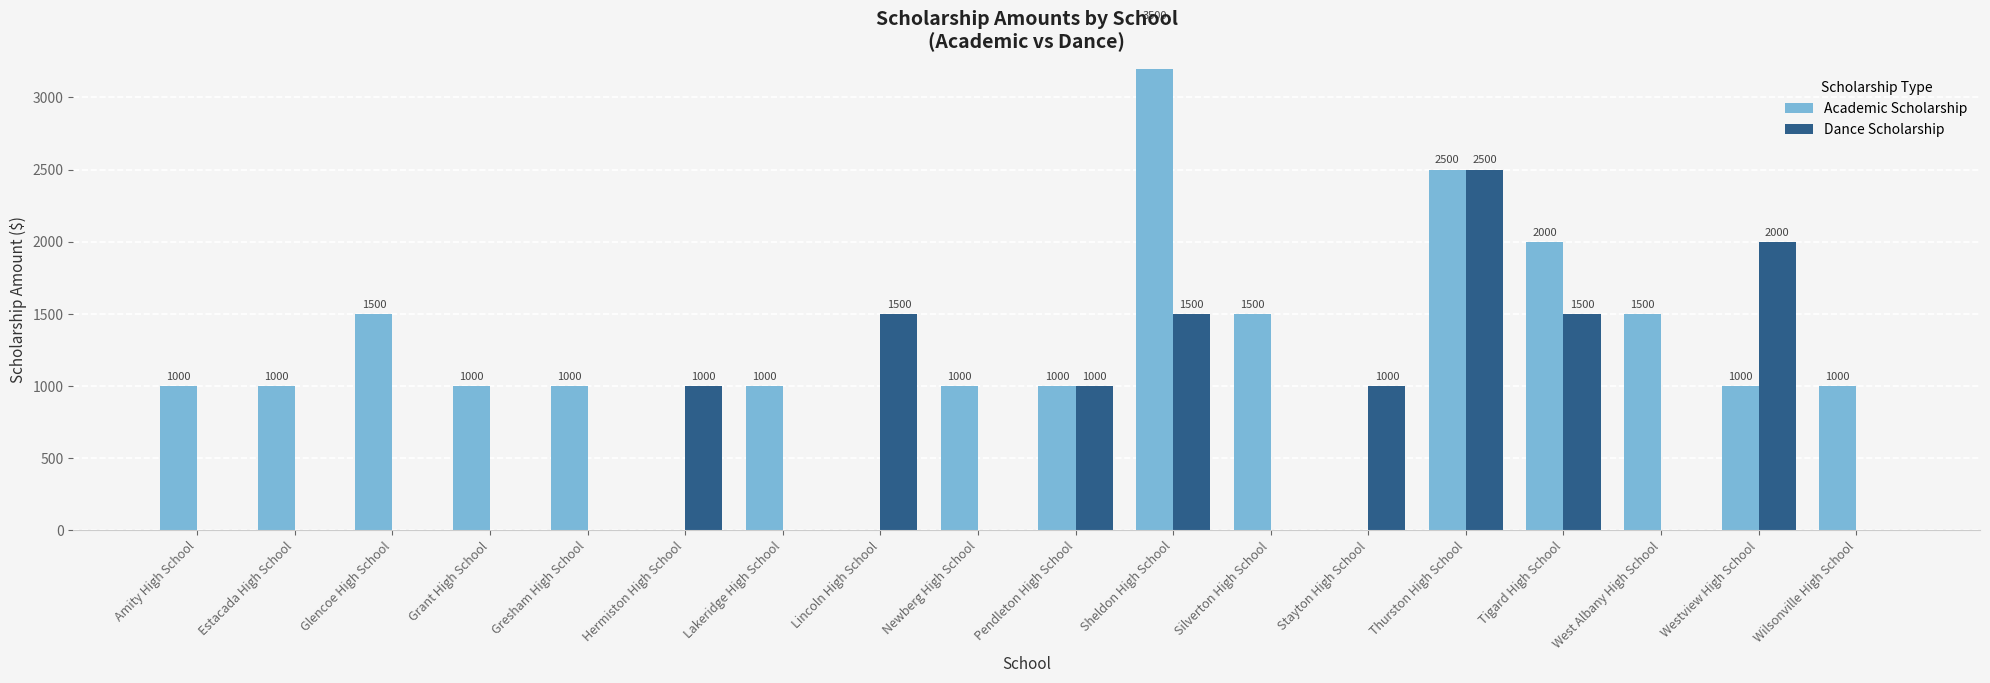

What are all the series names shown in the legend?

Academic Scholarship, Dance Scholarship